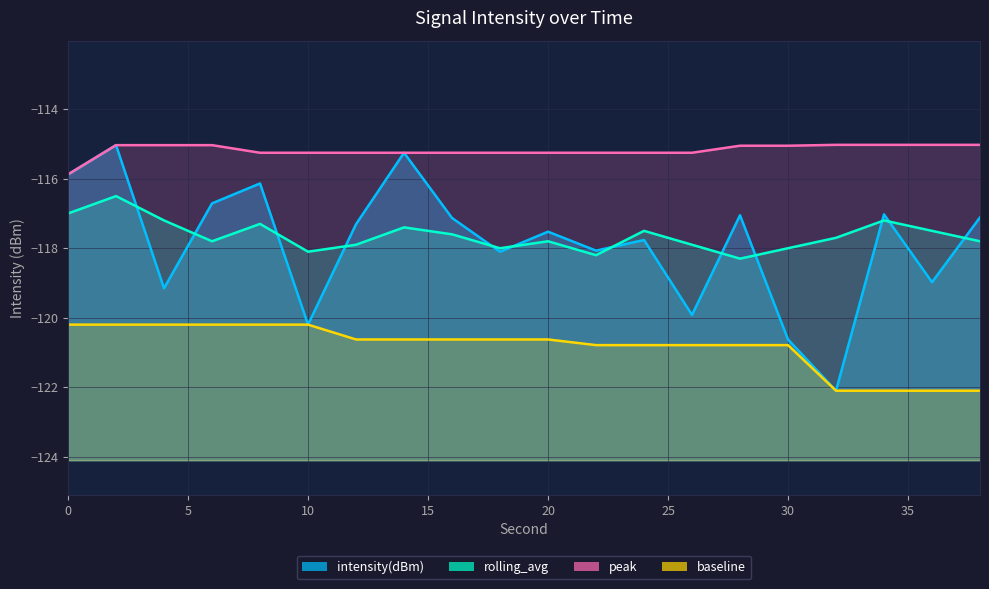

Which series has the largest total across all categories?

peak